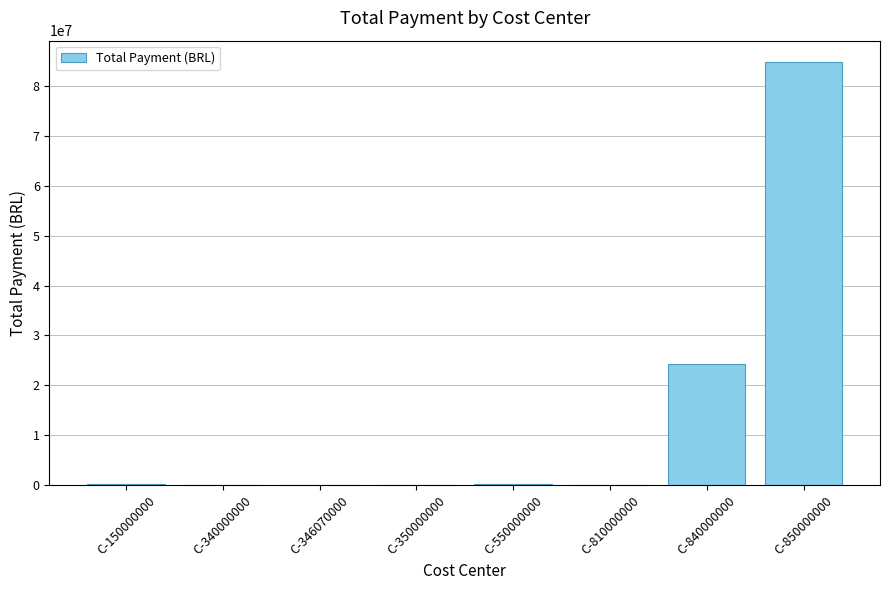

The chart shows a value of 117094482.6 at C-850000000. True or false?

False